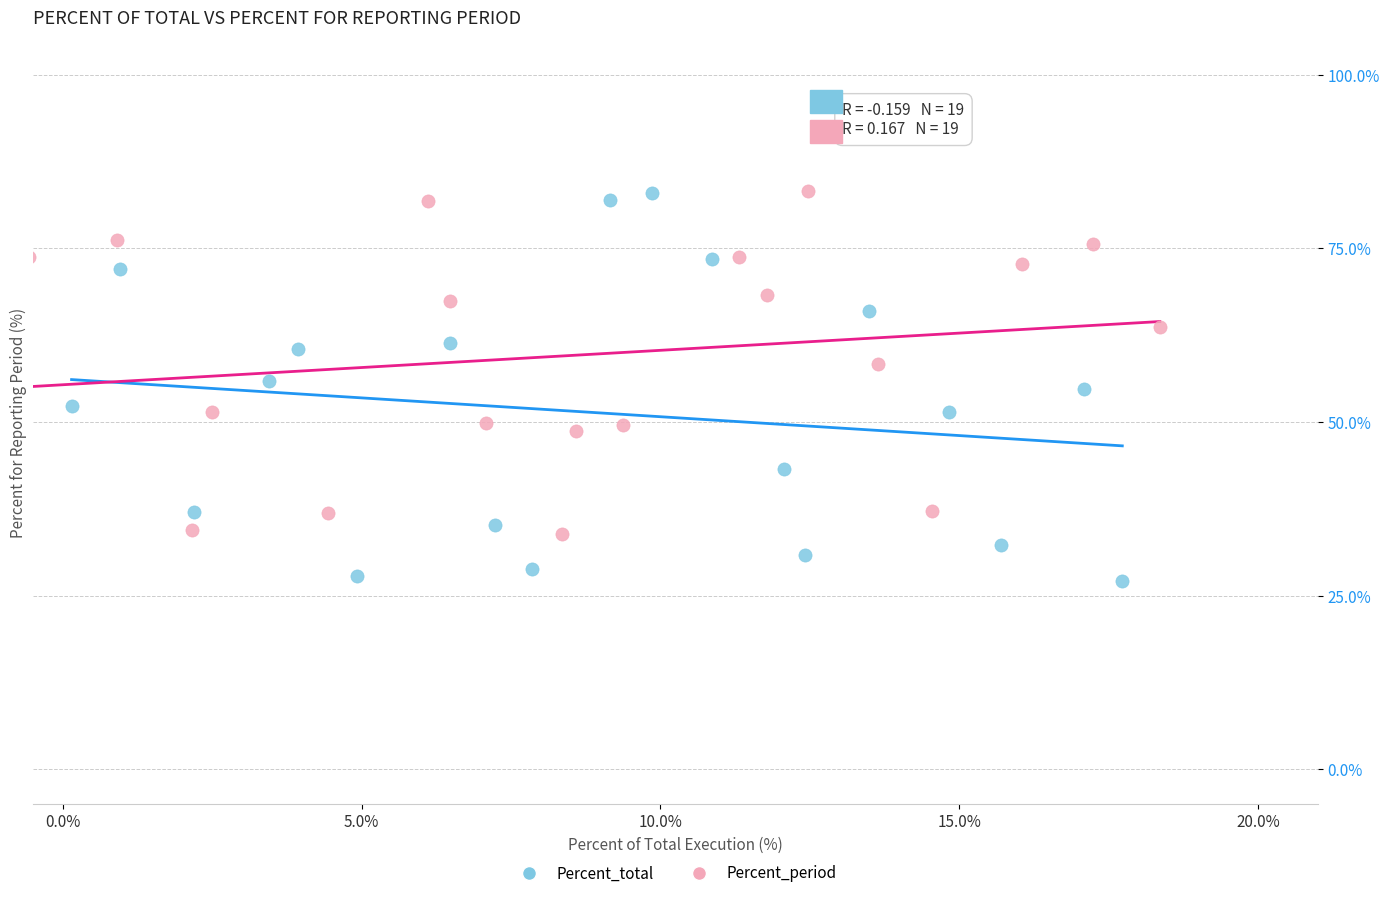

Which series has the widest spread of Y values?

Percent_total